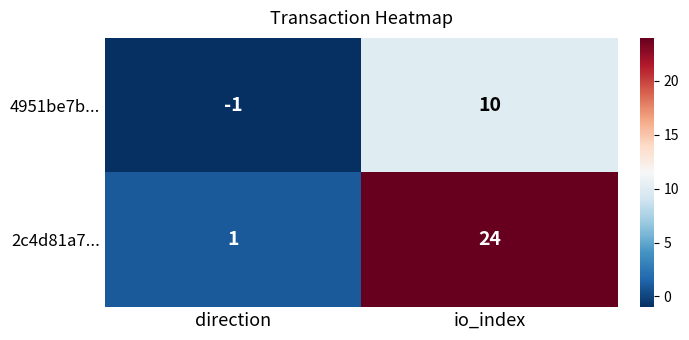

How many categories are shown in the chart?

2